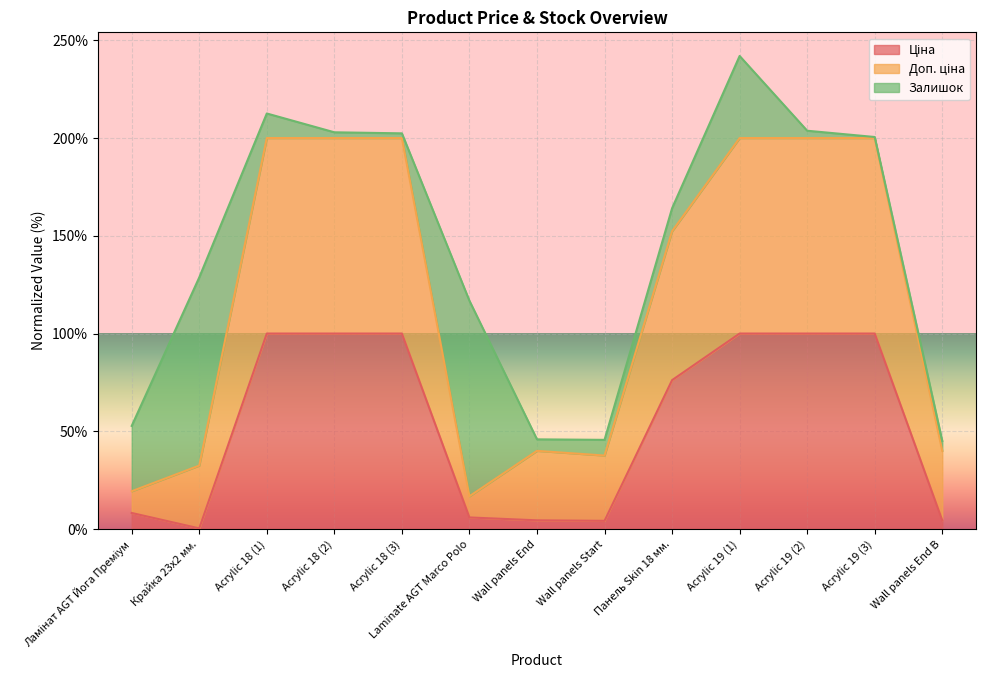

What value does the Доп. ціна series have at Acrylic 19 (2)?

200.0